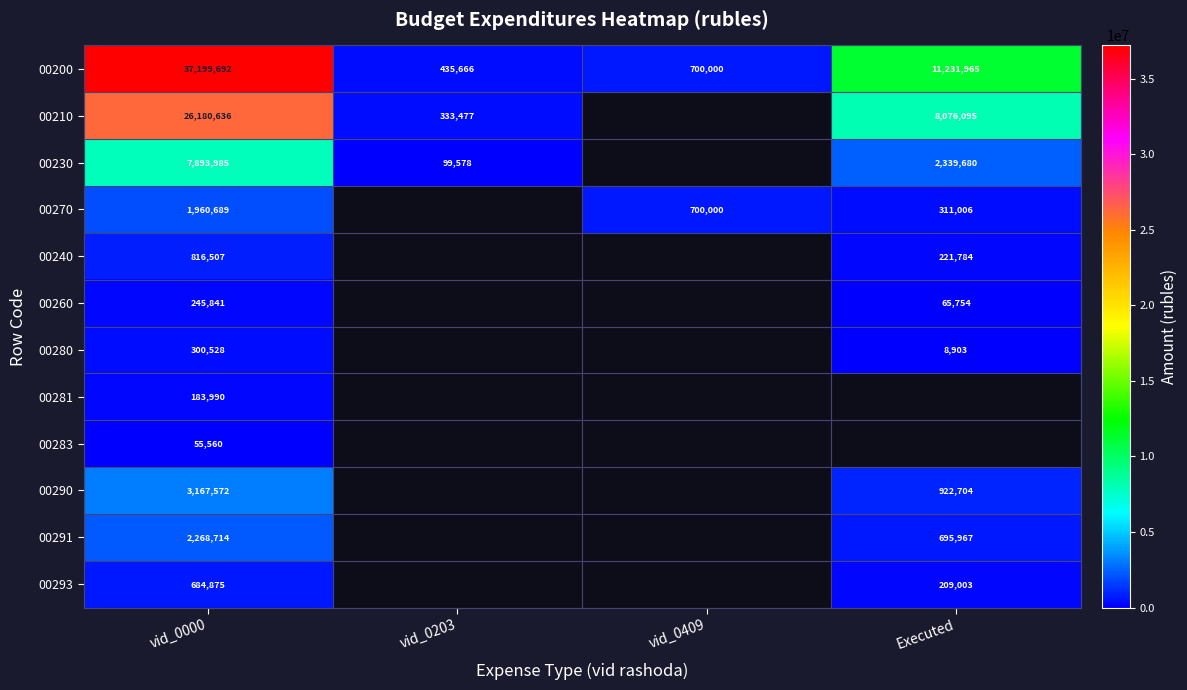

The 00270 series shows 1960689.0 at vid_0000. True or false?

True